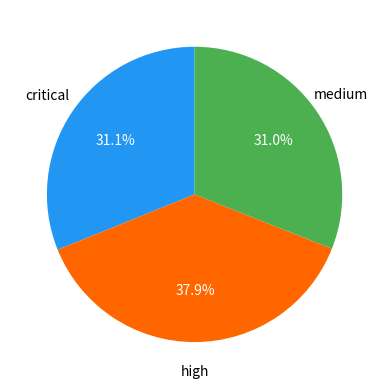

Is there a majority slice in this chart?

No